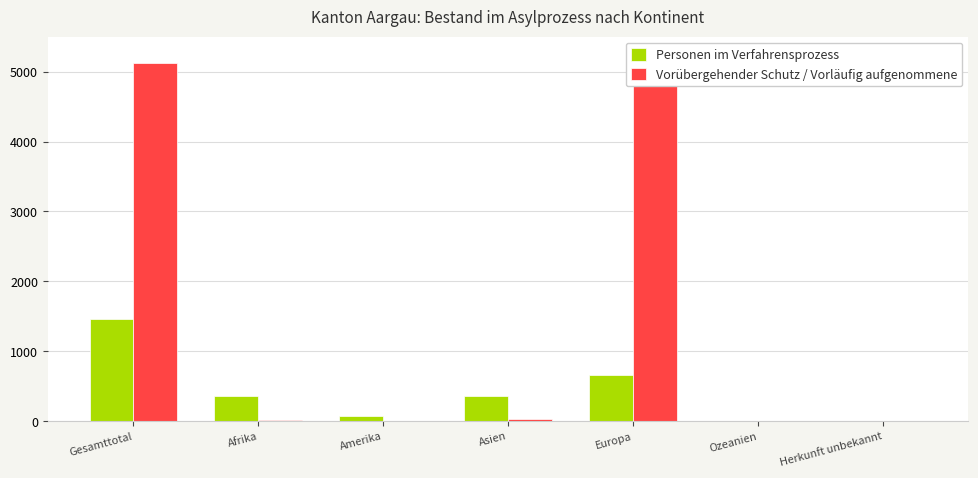

Where is Personen im Verfahrensprozess nearest to the value 732?

Europa